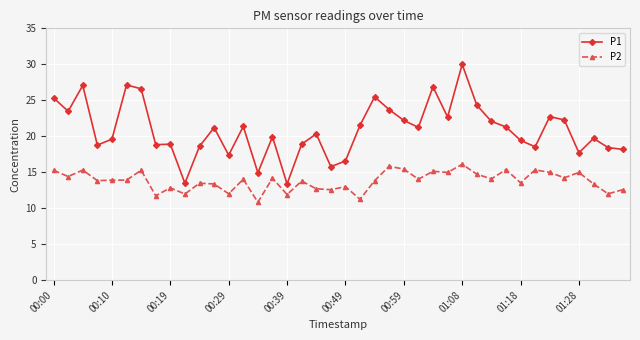

What is the value of the P2 point at the 7th from the left?

15.3